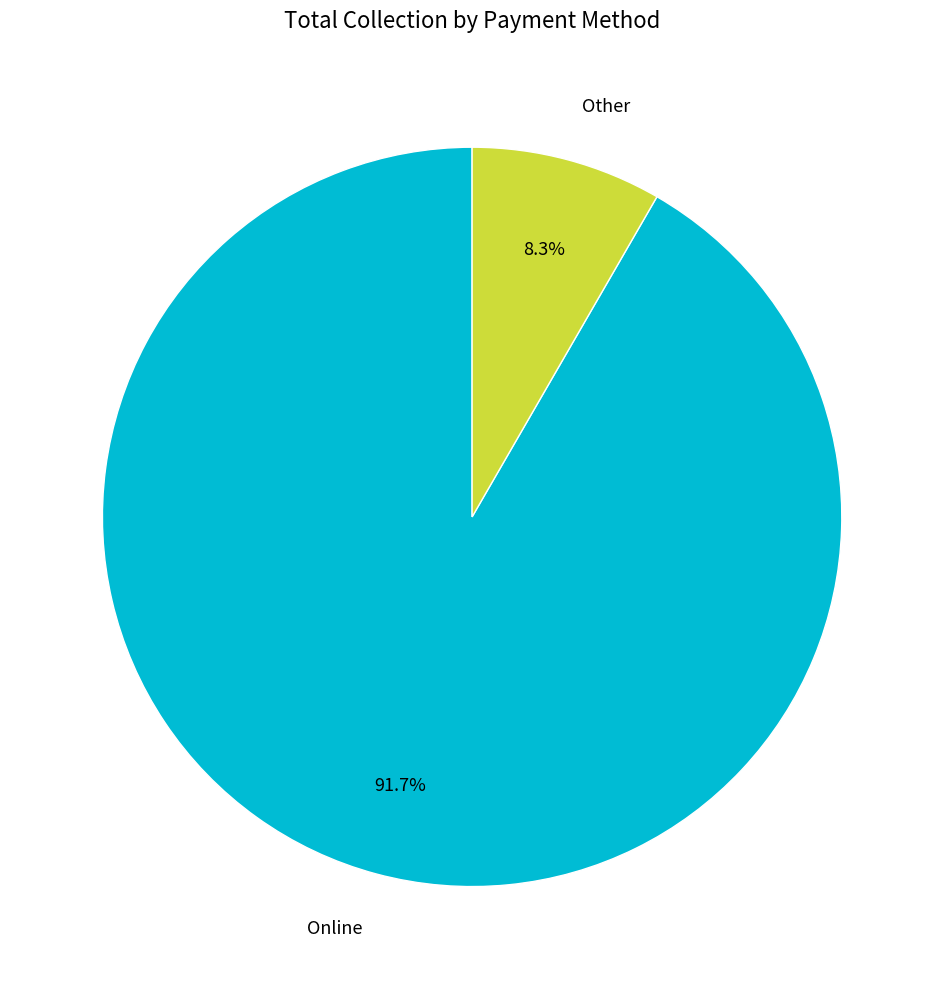

What is the ratio of the value at Other to the value at Online?

0.1